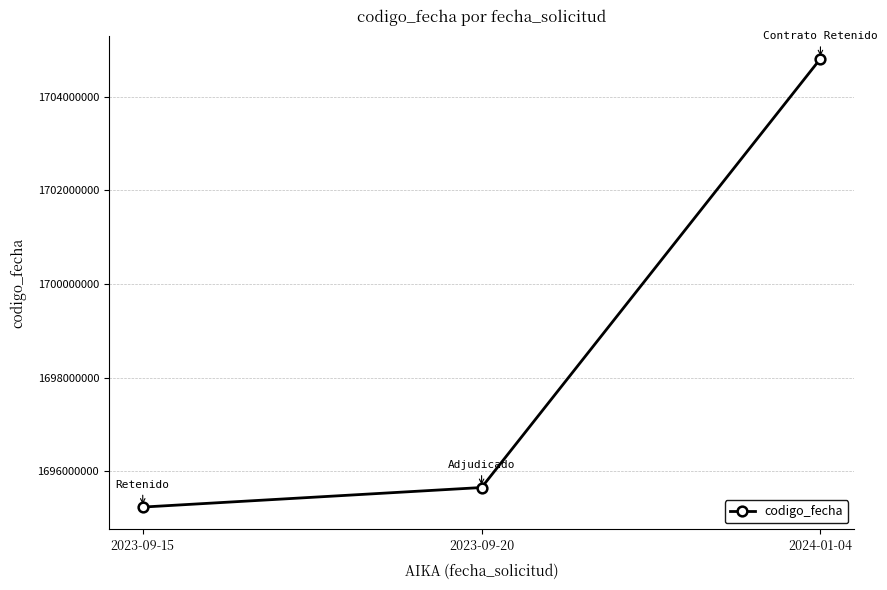

What is the minimum value shown in the chart?

1695232242